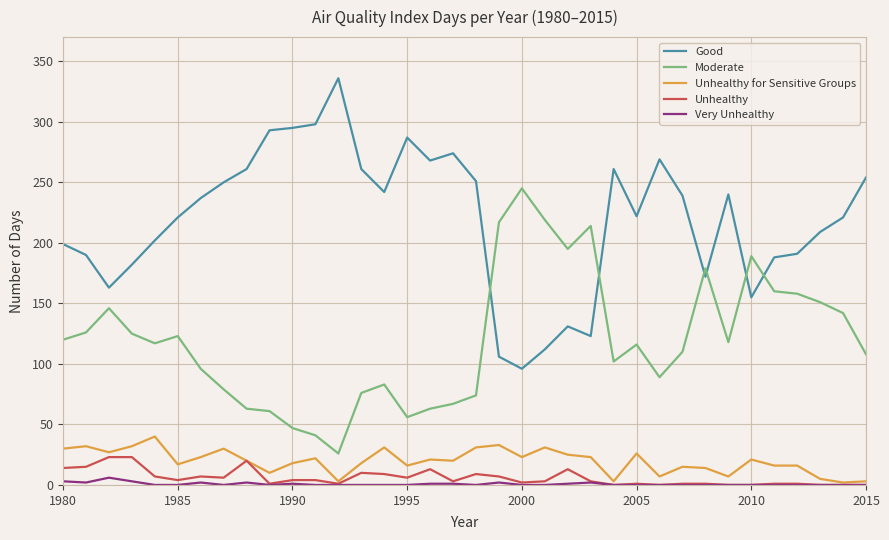

Count the number of data series in this chart.

5